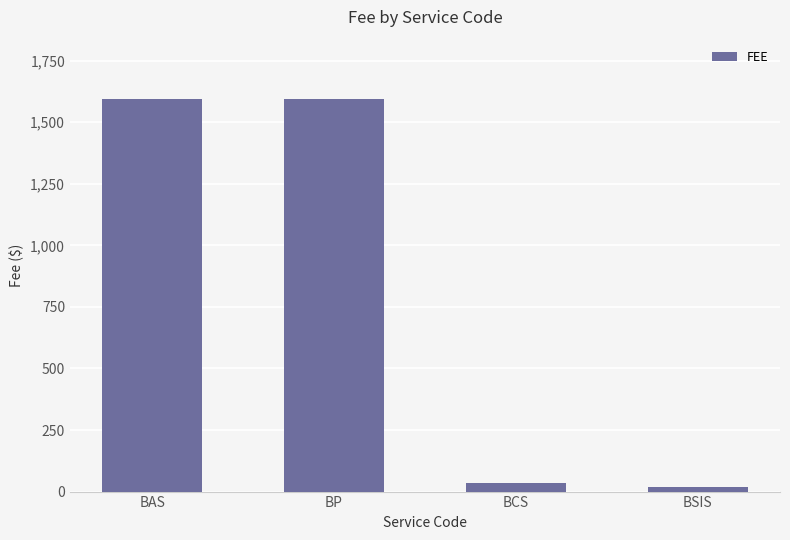

What is the maximum value shown in the chart?

1595.7